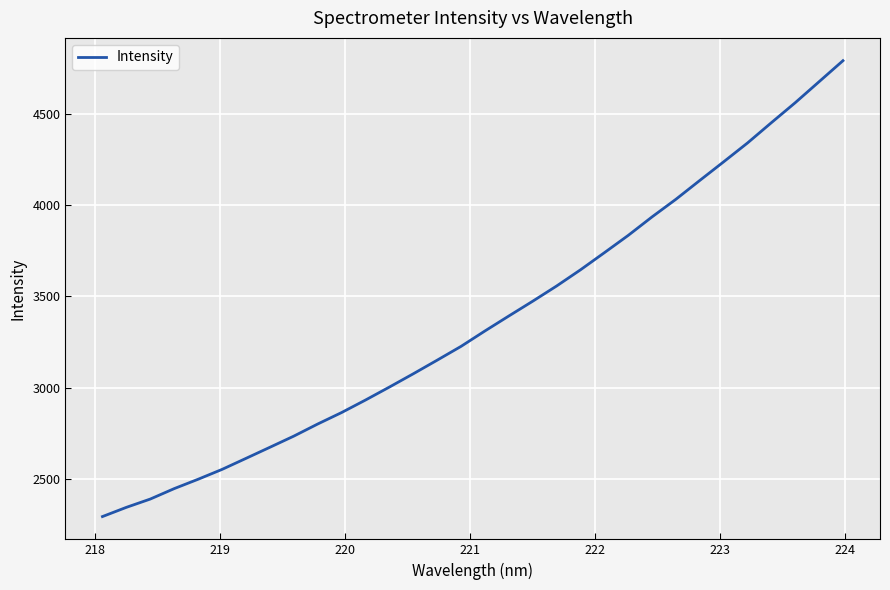

What is the smallest value displayed?

2293.9